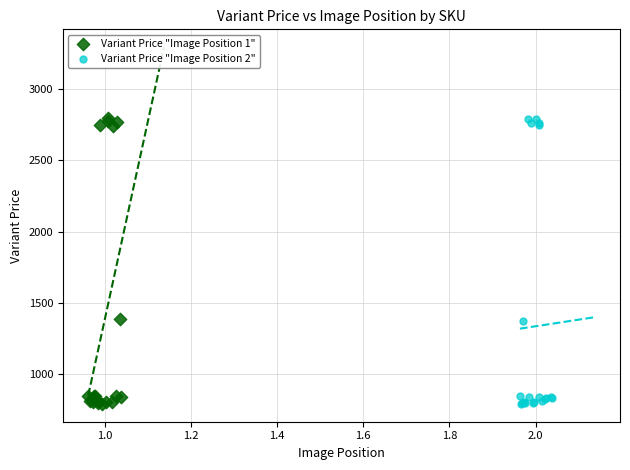

What are all the series names shown in the legend?

Variant Price "Image Position 1", Variant Price "Image Position 2"